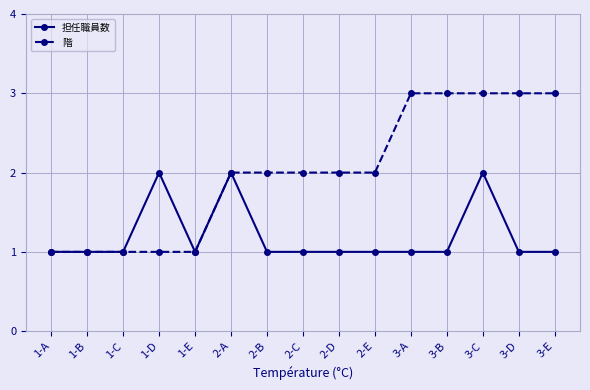

List the series in order of their overall mean, lowest first.

担任職員数, 階